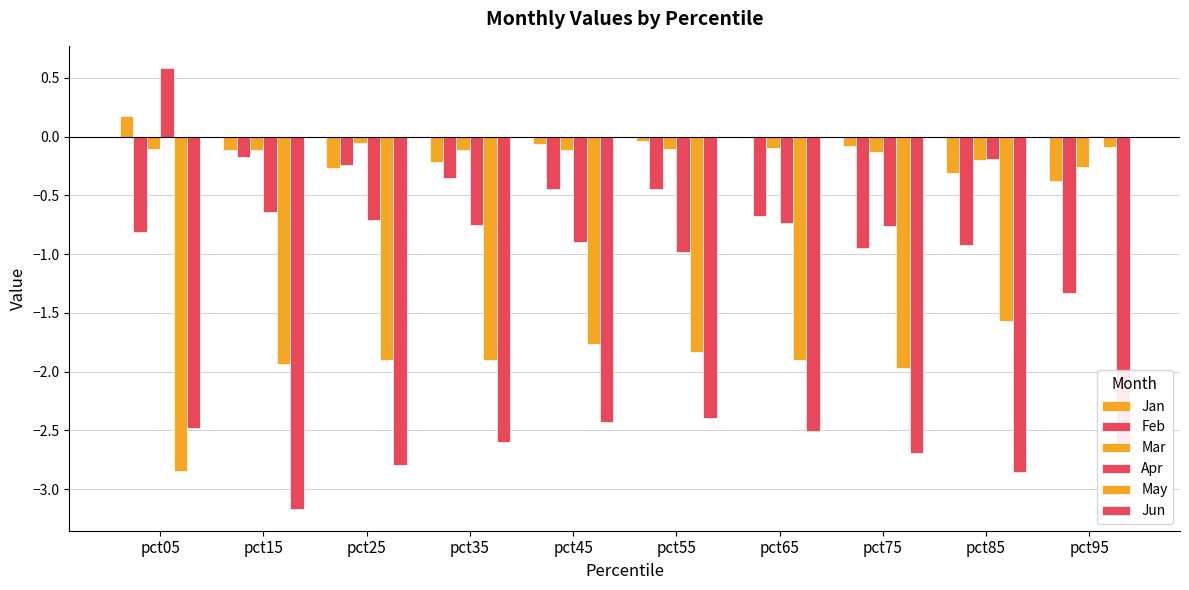

Does the chart contain stacked bars?

No